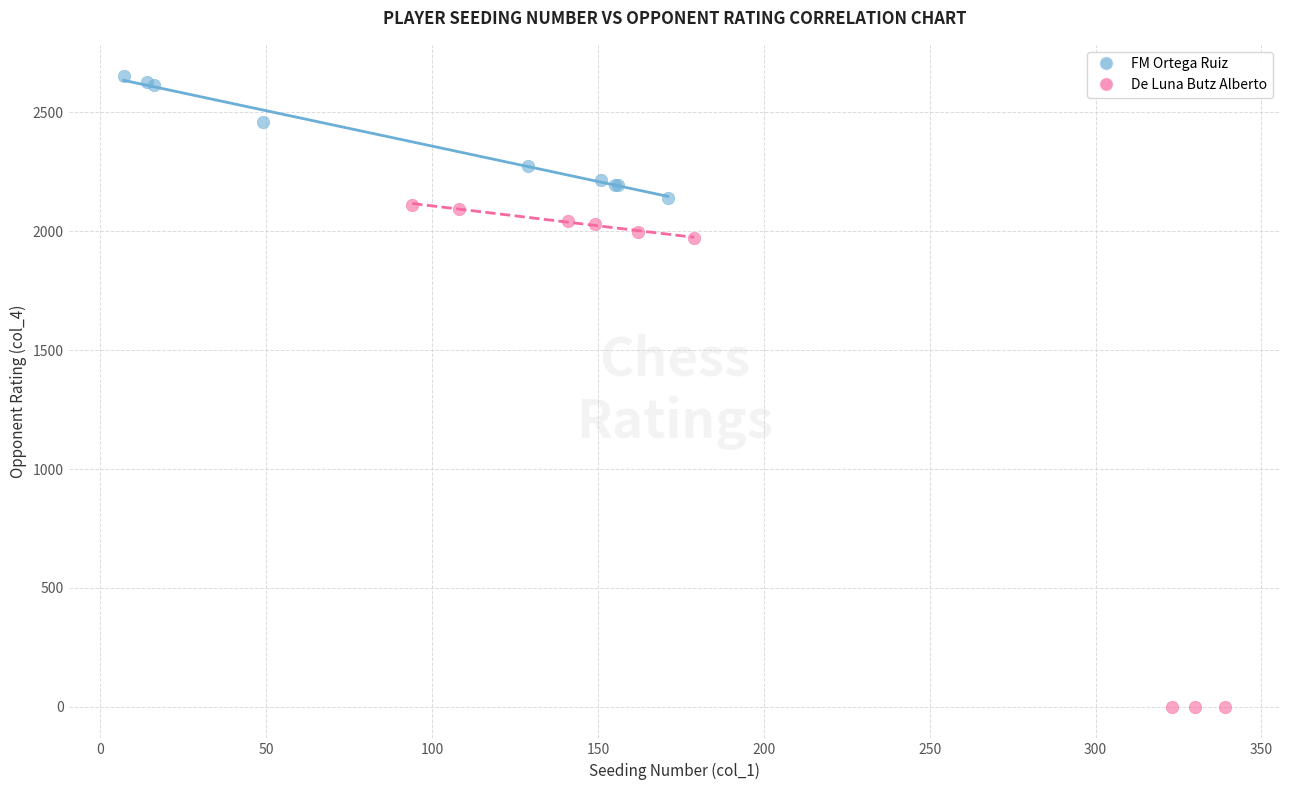

Which series reaches the minimum Y coordinate?

De Luna Butz Alberto